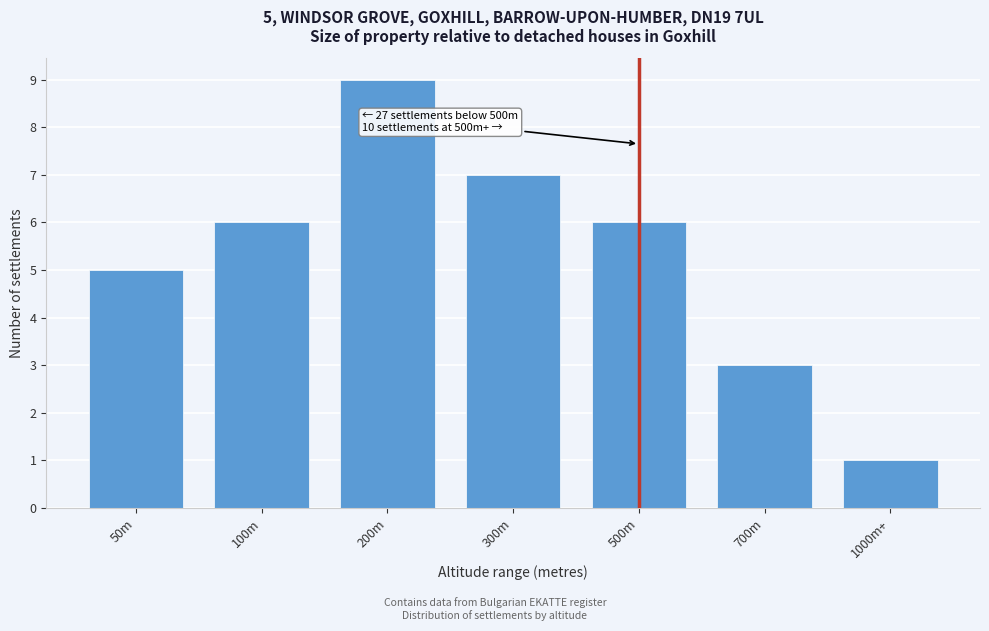

Reading left to right, what are all the values shown in this chart?

5	6	9	7	6	3	1